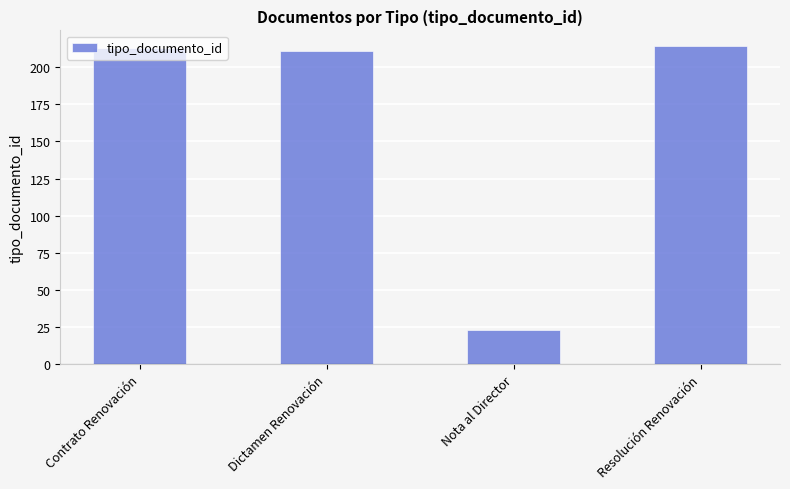

Is it true that the value at Resolución Renovación is 344?

False